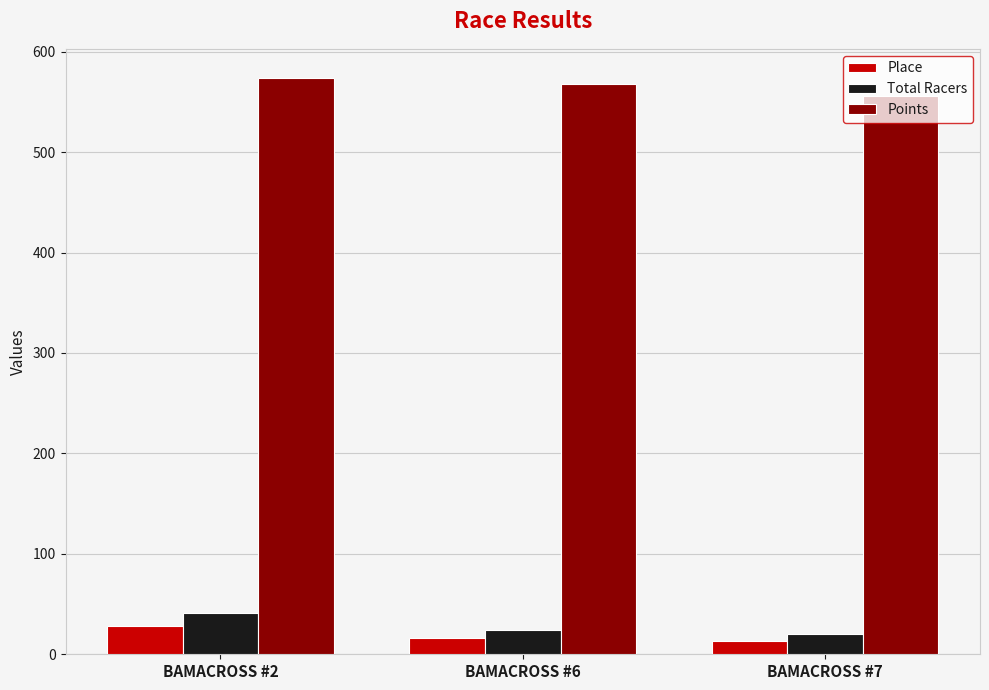

What is the sum of all Place values?

57.0